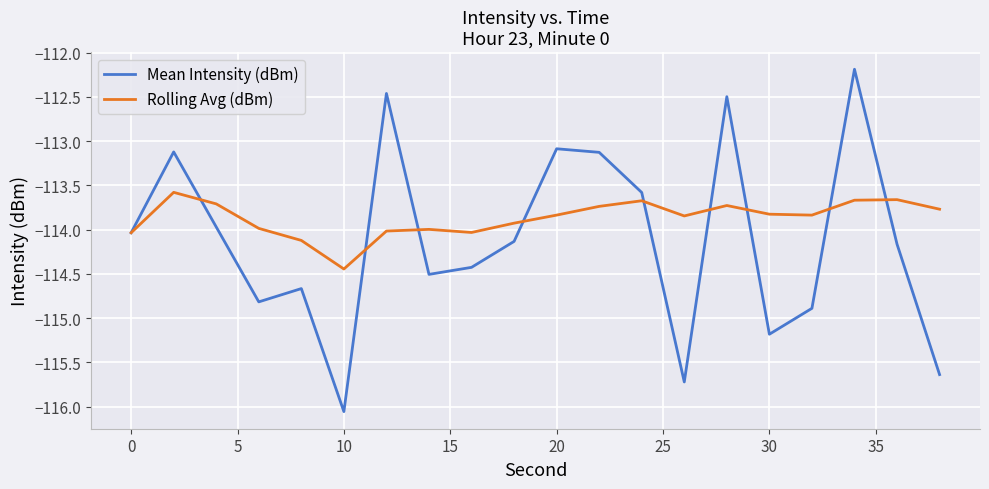

Rank the series by their maximum value, from lowest to highest.

Rolling Avg (dBm), Mean Intensity (dBm)